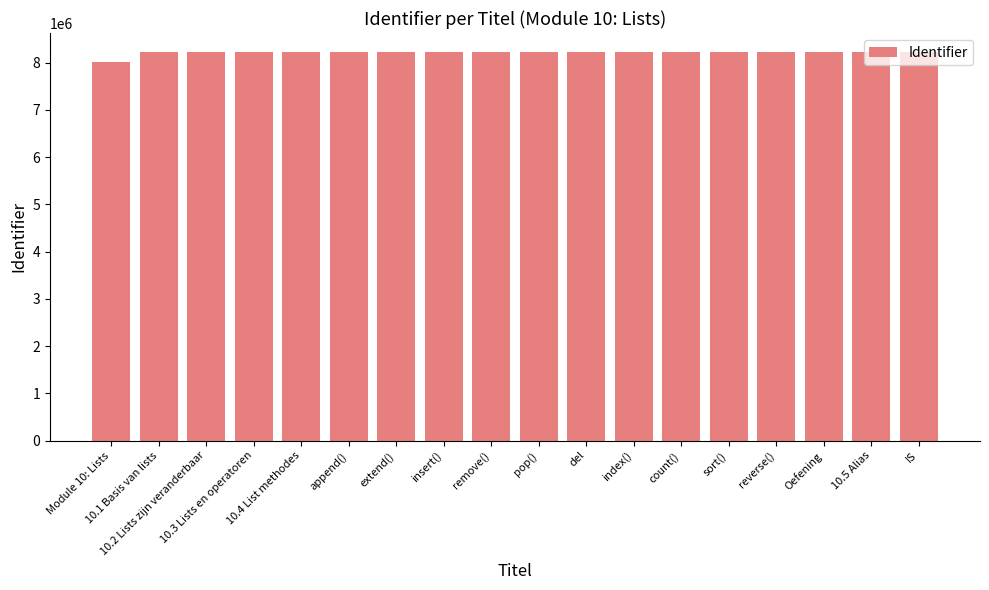

What is the maximum value shown in the chart?

8218535